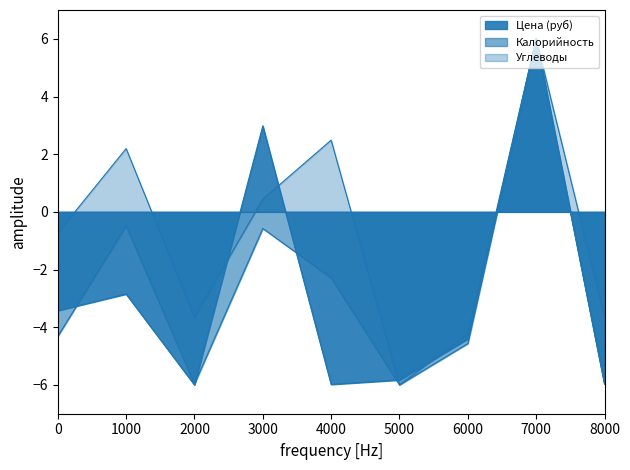

What is the value of the Цена (руб) point at the 9th from the left?

-6.0